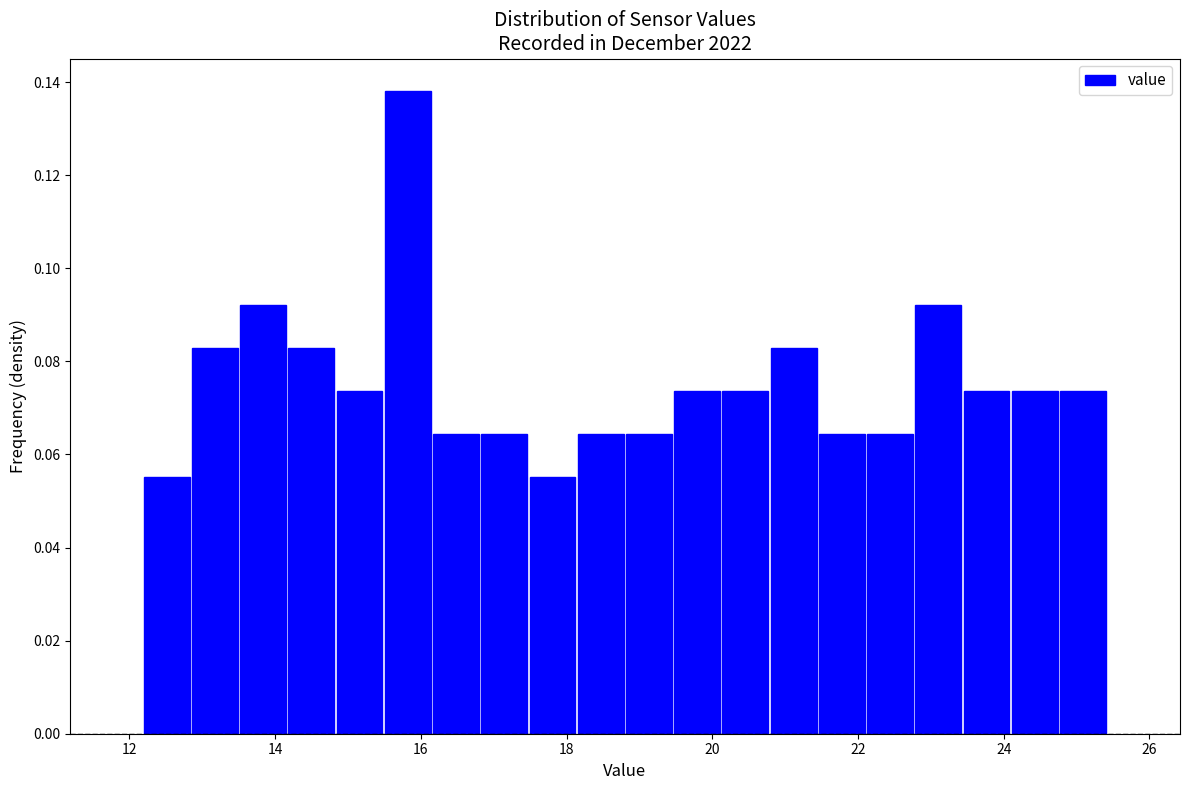

Around what value on the x-axis is the tallest bar? Give the approximate position of its centre, as read against the axis.

15.8